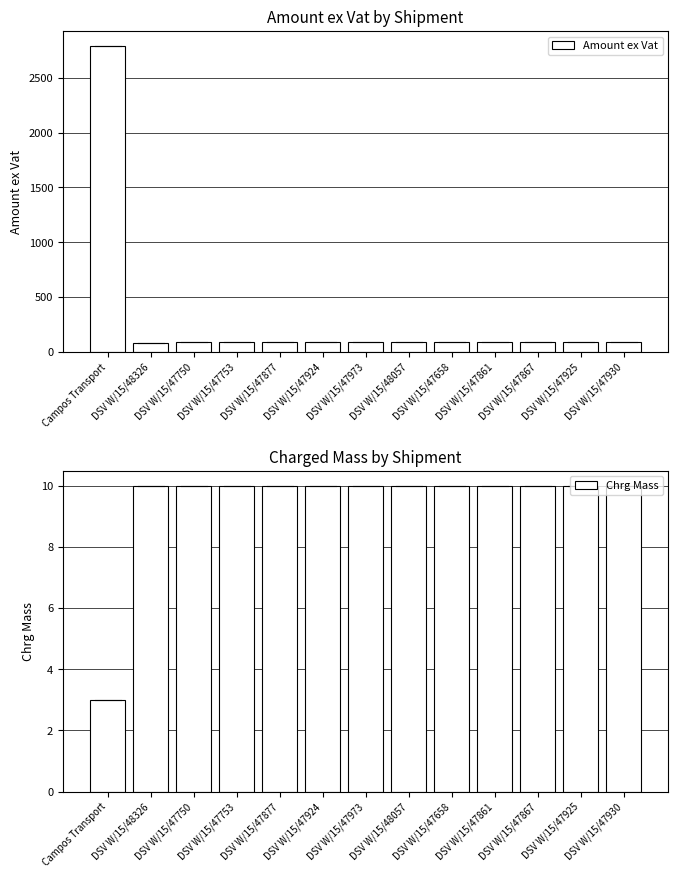

Between DSV W/15/47861 and DSV W/15/47877, which is larger?

DSV W/15/47861